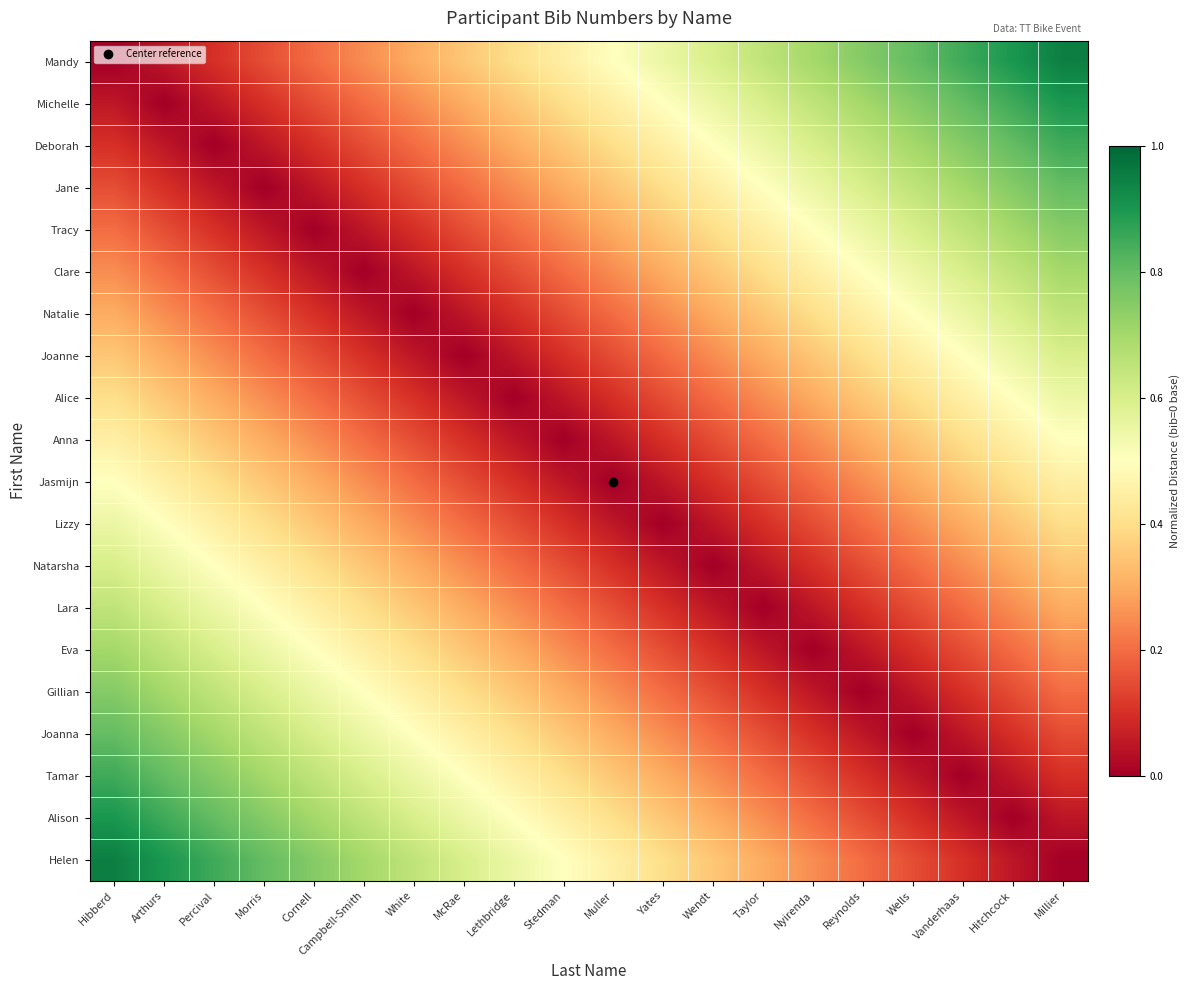

Reading right to left, extract all data points from this chart.

Mandy: Millier=0.9	Hitchcock=0.9	Vanderhaas=0.8	Wells=0.8	Reynolds=0.8	Nyirenda=0.7	Taylor=0.7	Wendt=0.6	Yates=0.6	Muller=0.5	Stedman=0.5	Lethbridge=0.4	McRae=0.3	White=0.3	Campbell-Smith=0.2	Cornell=0.2	Morris=0.1	Percival=0.1	Arthurs=0.1	Hibberd=0.0
Michelle: Millier=0.9	Hitchcock=0.8	Vanderhaas=0.8	Wells=0.8	Reynolds=0.7	Nyirenda=0.6	Taylor=0.6	Wendt=0.5	Yates=0.5	Muller=0.5	Stedman=0.4	Lethbridge=0.4	McRae=0.3	White=0.2	Campbell-Smith=0.2	Cornell=0.2	Morris=0.1	Percival=0.1	Arthurs=0.0	Hibberd=0.1
Deborah: Millier=0.8	Hitchcock=0.8	Vanderhaas=0.8	Wells=0.7	Reynolds=0.7	Nyirenda=0.6	Taylor=0.6	Wendt=0.5	Yates=0.5	Muller=0.4	Stedman=0.3	Lethbridge=0.3	McRae=0.2	White=0.2	Campbell-Smith=0.1	Cornell=0.1	Morris=0.0	Percival=0.0	Arthurs=0.1	Hibberd=0.1
Jane: Millier=0.8	Hitchcock=0.8	Vanderhaas=0.7	Wells=0.7	Reynolds=0.6	Nyirenda=0.5	Taylor=0.5	Wendt=0.4	Yates=0.4	Muller=0.3	Stedman=0.3	Lethbridge=0.2	McRae=0.2	White=0.1	Campbell-Smith=0.1	Cornell=0.1	Morris=0.0	Percival=0.0	Arthurs=0.1	Hibberd=0.1
Tracy: Millier=0.8	Hitchcock=0.7	Vanderhaas=0.6	Wells=0.6	Reynolds=0.6	Nyirenda=0.5	Taylor=0.5	Wendt=0.4	Yates=0.4	Muller=0.3	Stedman=0.2	Lethbridge=0.2	McRae=0.1	White=0.1	Campbell-Smith=0.0	Cornell=0.0	Morris=0.1	Percival=0.1	Arthurs=0.2	Hibberd=0.2
Clare: Millier=0.7	Hitchcock=0.7	Vanderhaas=0.6	Wells=0.6	Reynolds=0.5	Nyirenda=0.4	Taylor=0.4	Wendt=0.3	Yates=0.3	Muller=0.2	Stedman=0.2	Lethbridge=0.2	McRae=0.1	White=0.0	Campbell-Smith=0.0	Cornell=0.0	Morris=0.1	Percival=0.1	Arthurs=0.2	Hibberd=0.2
Natalie: Millier=0.6	Hitchcock=0.6	Vanderhaas=0.6	Wells=0.5	Reynolds=0.5	Nyirenda=0.4	Taylor=0.4	Wendt=0.3	Yates=0.3	Muller=0.2	Stedman=0.2	Lethbridge=0.1	McRae=0.0	White=0.0	Campbell-Smith=0.0	Cornell=0.1	Morris=0.1	Percival=0.2	Arthurs=0.2	Hibberd=0.3
Joanne: Millier=0.6	Hitchcock=0.6	Vanderhaas=0.5	Wells=0.5	Reynolds=0.4	Nyirenda=0.3	Taylor=0.3	Wendt=0.2	Yates=0.2	Muller=0.2	Stedman=0.1	Lethbridge=0.1	McRae=0.0	White=0.0	Campbell-Smith=0.1	Cornell=0.1	Morris=0.2	Percival=0.2	Arthurs=0.3	Hibberd=0.3
Alice: Millier=0.5	Hitchcock=0.5	Vanderhaas=0.4	Wells=0.4	Reynolds=0.3	Nyirenda=0.3	Taylor=0.2	Wendt=0.2	Yates=0.2	Muller=0.1	Stedman=0.0	Lethbridge=0.0	McRae=0.1	White=0.1	Campbell-Smith=0.2	Cornell=0.2	Morris=0.2	Percival=0.3	Arthurs=0.4	Hibberd=0.4
Anna: Millier=0.5	Hitchcock=0.5	Vanderhaas=0.4	Wells=0.4	Reynolds=0.3	Nyirenda=0.2	Taylor=0.2	Wendt=0.1	Yates=0.1	Muller=0.0	Stedman=0.0	Lethbridge=0.0	McRae=0.1	White=0.2	Campbell-Smith=0.2	Cornell=0.2	Morris=0.3	Percival=0.3	Arthurs=0.4	Hibberd=0.5
Jasmijn: Millier=0.4	Hitchcock=0.4	Vanderhaas=0.3	Wells=0.3	Reynolds=0.2	Nyirenda=0.2	Taylor=0.2	Wendt=0.1	Yates=0.1	Muller=0.0	Stedman=0.0	Lethbridge=0.1	McRae=0.2	White=0.2	Campbell-Smith=0.2	Cornell=0.3	Morris=0.3	Percival=0.4	Arthurs=0.5	Hibberd=0.5
Lizzy: Millier=0.4	Hitchcock=0.3	Vanderhaas=0.3	Wells=0.2	Reynolds=0.2	Nyirenda=0.1	Taylor=0.1	Wendt=0.0	Yates=0.0	Muller=0.1	Stedman=0.1	Lethbridge=0.2	McRae=0.2	White=0.3	Campbell-Smith=0.3	Cornell=0.4	Morris=0.4	Percival=0.5	Arthurs=0.5	Hibberd=0.6
Natarsha: Millier=0.3	Hitchcock=0.3	Vanderhaas=0.2	Wells=0.2	Reynolds=0.2	Nyirenda=0.1	Taylor=0.1	Wendt=0.0	Yates=0.0	Muller=0.1	Stedman=0.1	Lethbridge=0.2	McRae=0.2	White=0.3	Campbell-Smith=0.3	Cornell=0.4	Morris=0.4	Percival=0.5	Arthurs=0.5	Hibberd=0.6
Lara: Millier=0.3	Hitchcock=0.2	Vanderhaas=0.2	Wells=0.2	Reynolds=0.1	Nyirenda=0.0	Taylor=0.0	Wendt=0.1	Yates=0.1	Muller=0.2	Stedman=0.2	Lethbridge=0.2	McRae=0.3	White=0.4	Campbell-Smith=0.4	Cornell=0.5	Morris=0.5	Percival=0.6	Arthurs=0.6	Hibberd=0.7
Eva: Millier=0.2	Hitchcock=0.2	Vanderhaas=0.2	Wells=0.1	Reynolds=0.1	Nyirenda=0.0	Taylor=0.0	Wendt=0.1	Yates=0.1	Muller=0.2	Stedman=0.2	Lethbridge=0.3	McRae=0.3	White=0.4	Campbell-Smith=0.4	Cornell=0.5	Morris=0.5	Percival=0.6	Arthurs=0.6	Hibberd=0.7
Gillian: Millier=0.2	Hitchcock=0.2	Vanderhaas=0.1	Wells=0.1	Reynolds=0.0	Nyirenda=0.1	Taylor=0.1	Wendt=0.2	Yates=0.2	Muller=0.2	Stedman=0.3	Lethbridge=0.3	McRae=0.4	White=0.5	Campbell-Smith=0.5	Cornell=0.6	Morris=0.6	Percival=0.7	Arthurs=0.7	Hibberd=0.8
Joanna: Millier=0.1	Hitchcock=0.1	Vanderhaas=0.0	Wells=0.0	Reynolds=0.1	Nyirenda=0.1	Taylor=0.2	Wendt=0.2	Yates=0.2	Muller=0.3	Stedman=0.4	Lethbridge=0.4	McRae=0.5	White=0.5	Campbell-Smith=0.6	Cornell=0.6	Morris=0.7	Percival=0.7	Arthurs=0.8	Hibberd=0.8
Tamar: Millier=0.1	Hitchcock=0.1	Vanderhaas=0.0	Wells=0.0	Reynolds=0.1	Nyirenda=0.2	Taylor=0.2	Wendt=0.2	Yates=0.3	Muller=0.3	Stedman=0.4	Lethbridge=0.4	McRae=0.5	White=0.6	Campbell-Smith=0.6	Cornell=0.6	Morris=0.7	Percival=0.8	Arthurs=0.8	Hibberd=0.8
Alison: Millier=0.0	Hitchcock=0.0	Vanderhaas=0.1	Wells=0.1	Reynolds=0.2	Nyirenda=0.2	Taylor=0.2	Wendt=0.3	Yates=0.3	Muller=0.4	Stedman=0.5	Lethbridge=0.5	McRae=0.6	White=0.6	Campbell-Smith=0.7	Cornell=0.7	Morris=0.8	Percival=0.8	Arthurs=0.8	Hibberd=0.9
Helen: Millier=0.0	Hitchcock=0.0	Vanderhaas=0.1	Wells=0.1	Reynolds=0.2	Nyirenda=0.2	Taylor=0.3	Wendt=0.3	Yates=0.4	Muller=0.4	Stedman=0.5	Lethbridge=0.5	McRae=0.6	White=0.6	Campbell-Smith=0.7	Cornell=0.8	Morris=0.8	Percival=0.8	Arthurs=0.9	Hibberd=0.9